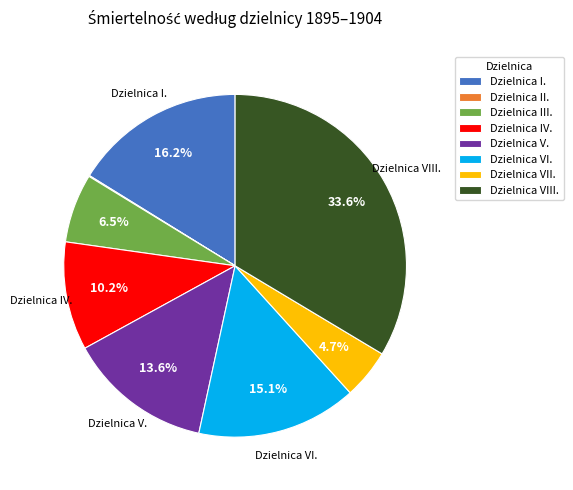

Which category has the biggest portion of the pie?

Dzielnica VIII.